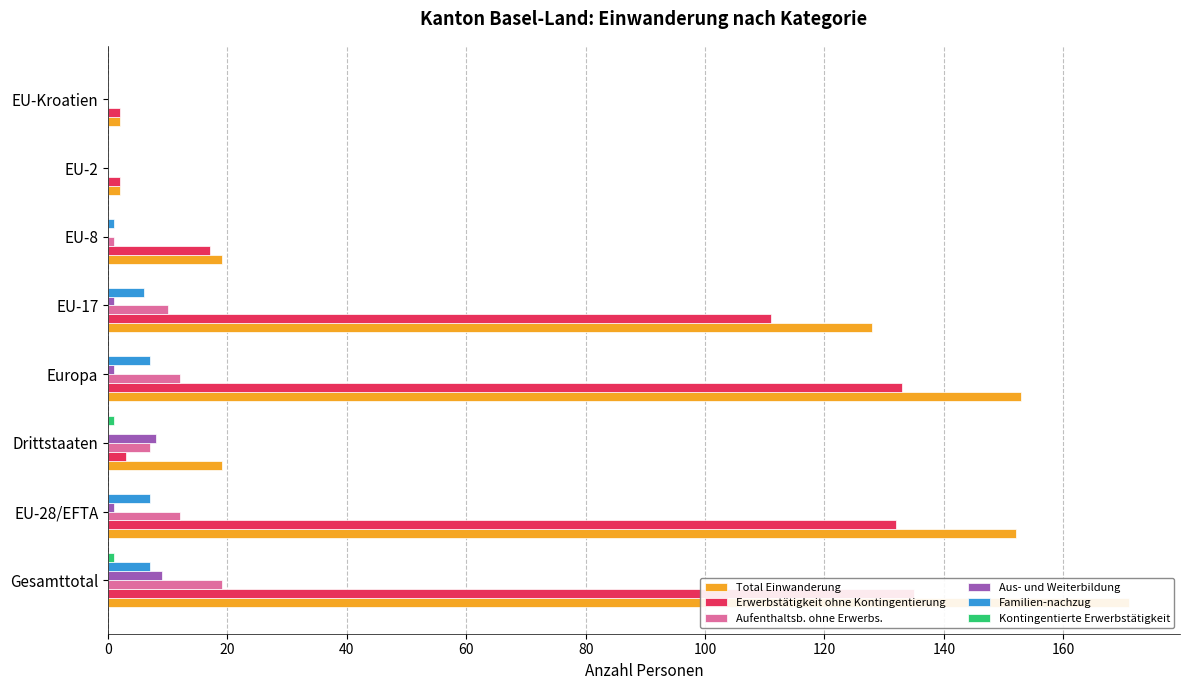

What is the sum of all Aus- und Weiterbildung values?

20